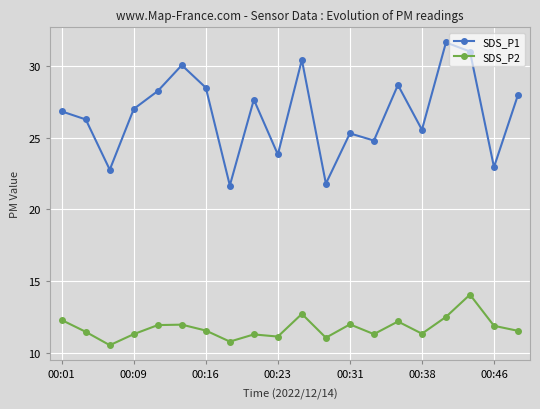

What is the value of the SDS_P1 point at the 4th from the left?

27.0